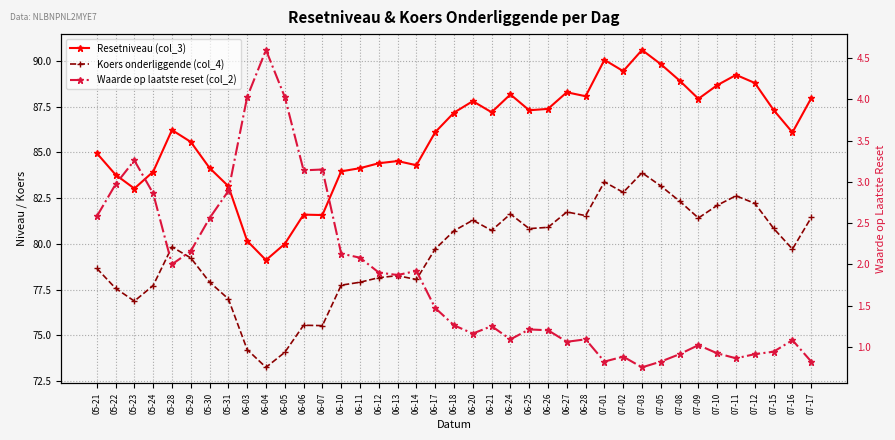

True or false: Waarde op laatste reset (col_2) and Koers onderliggende (col_4) cross at least once.

False